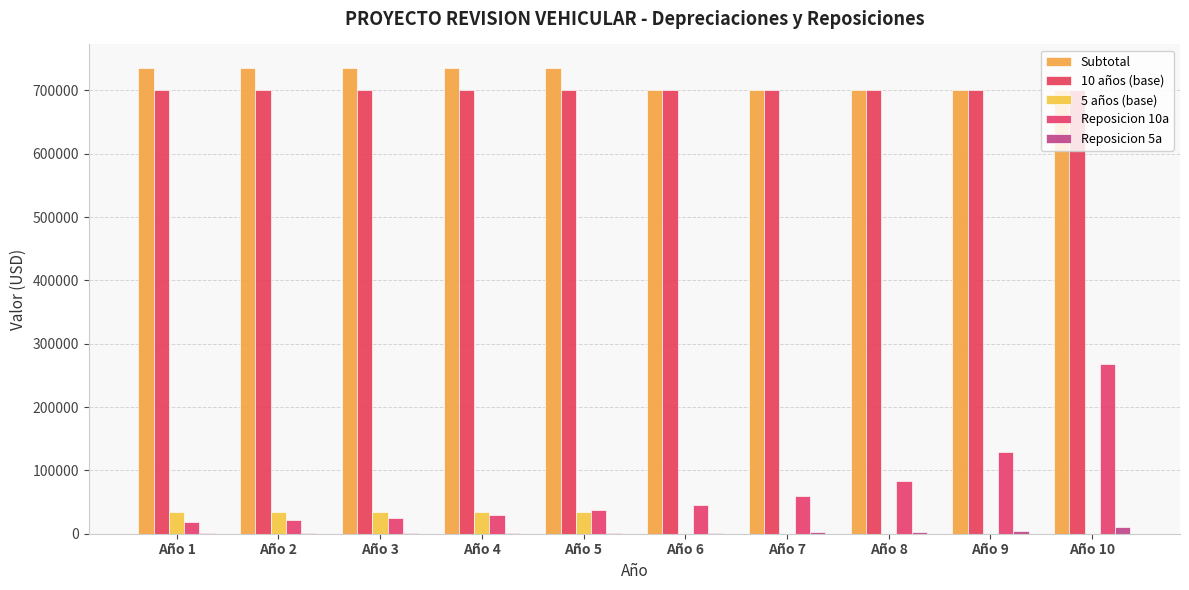

The value of 5 años (base) at Año 10 is -20798.9. True or false?

False